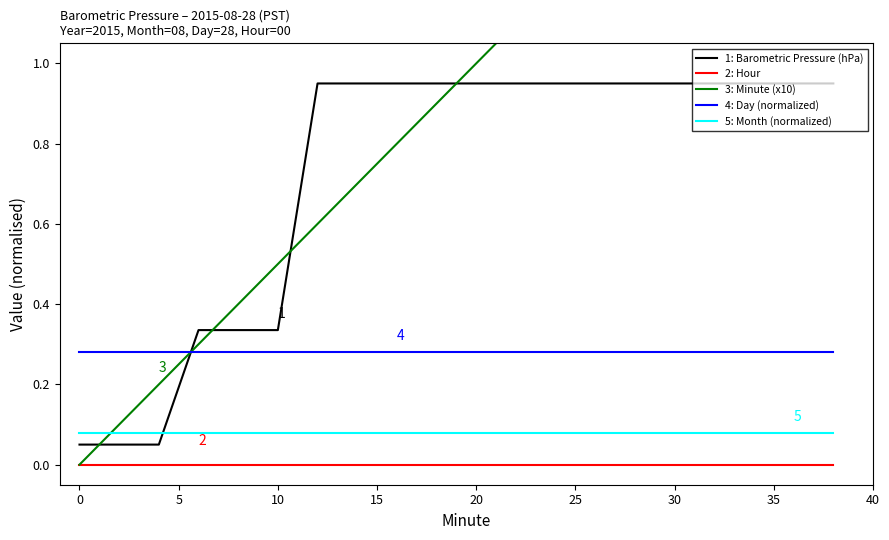

The 1: Barometric Pressure (hPa) series shows 0.2 at 10. True or false?

False